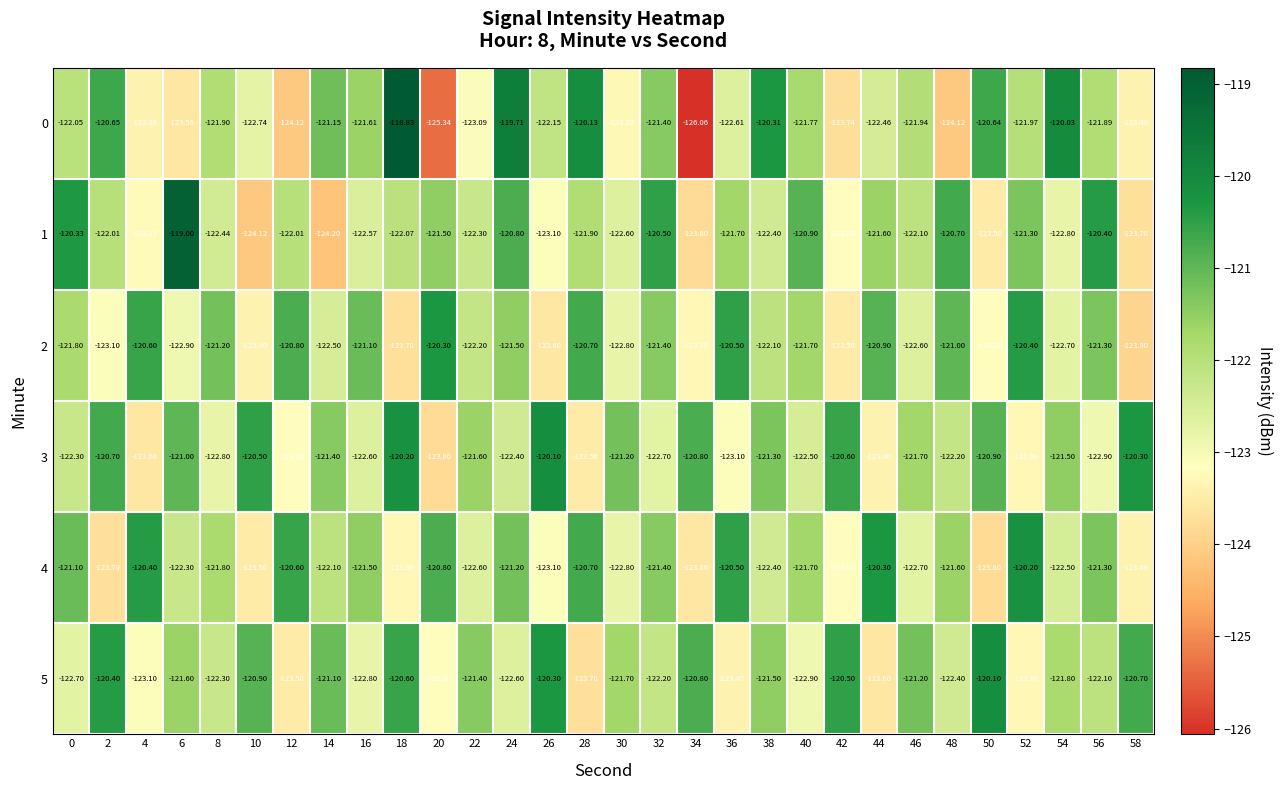

What is the spread (max minus min) of values at 26?

3.5